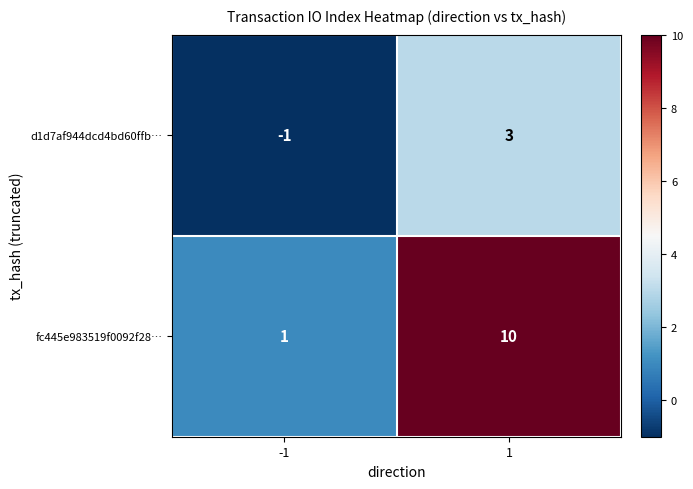

What is the difference between the highest and lowest values at 1?

7